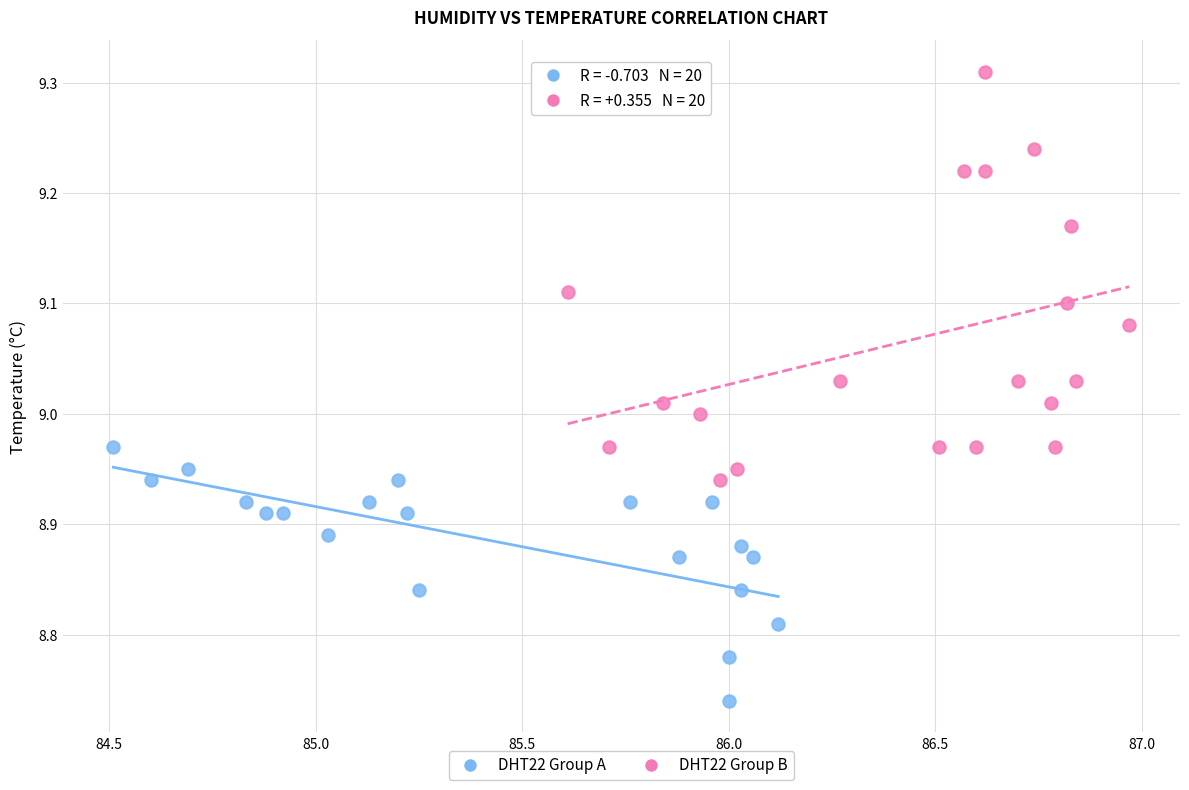

Which series has the widest spread of Y values?

DHT22 Group B